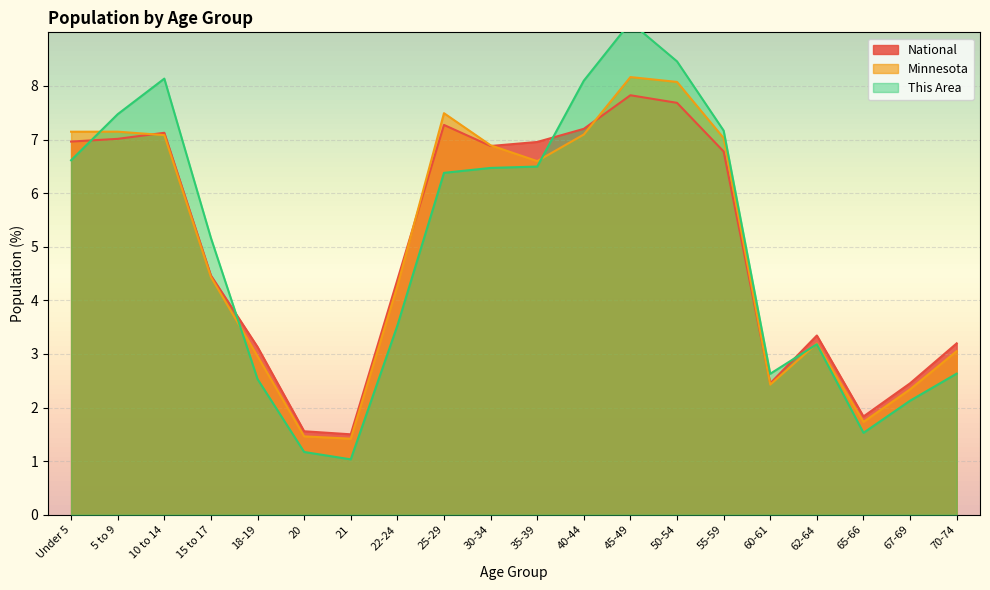

Where is This Area nearest to the value 5?

15 to 17